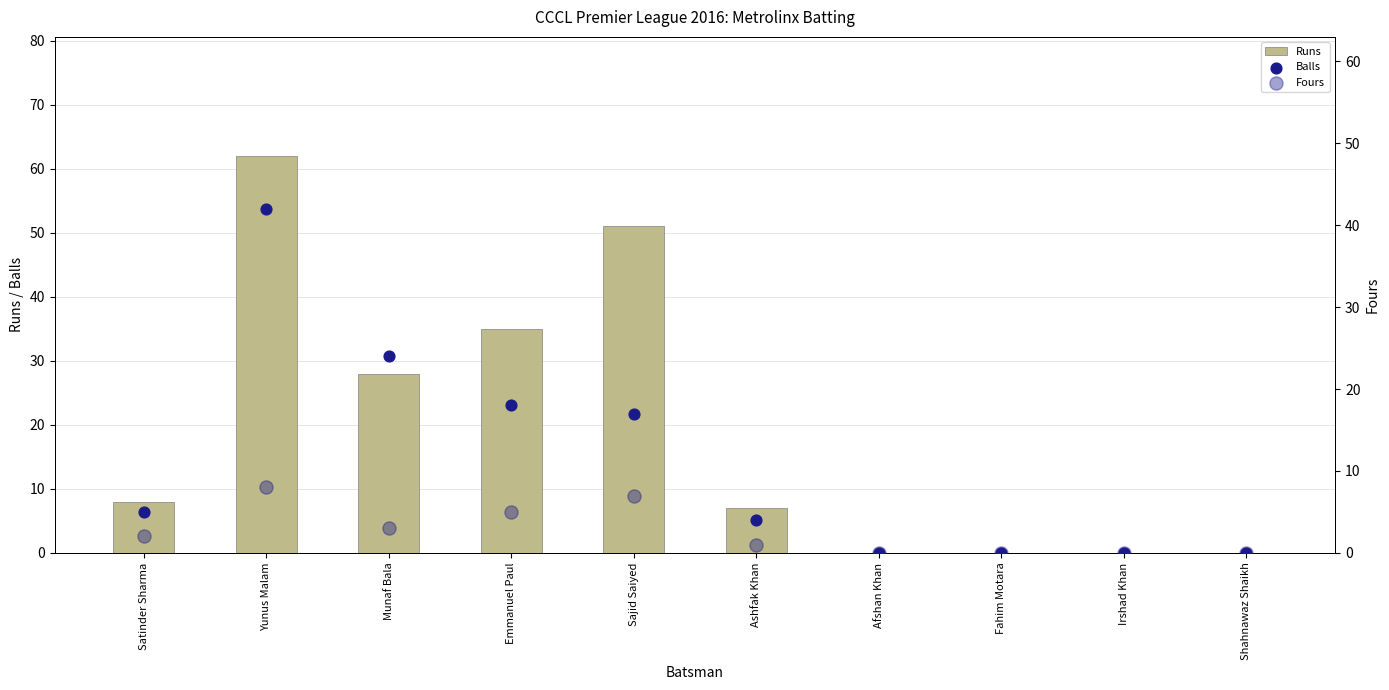

What is the total value across all series at Munaf Bala?

55